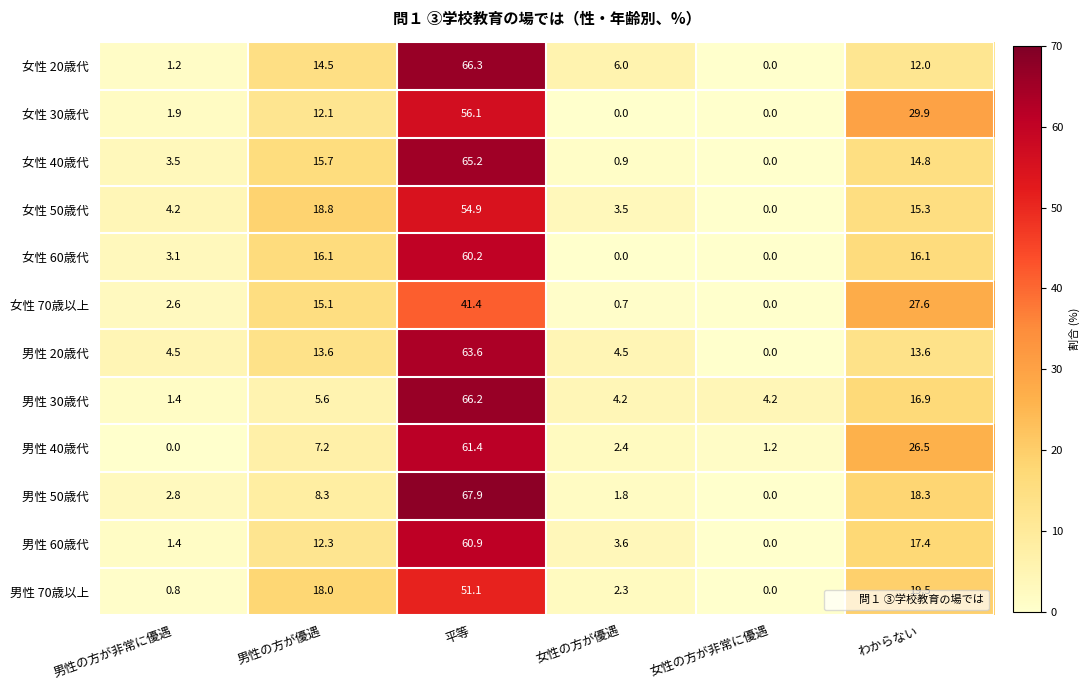

At 男性の方が優遇, list the series in order from smallest to largest.

男性 30歳代, 男性 40歳代, 男性 50歳代, 女性 30歳代, 男性 60歳代, 男性 20歳代, 女性 20歳代, 女性 70歳以上, 女性 40歳代, 女性 60歳代, 男性 70歳以上, 女性 50歳代